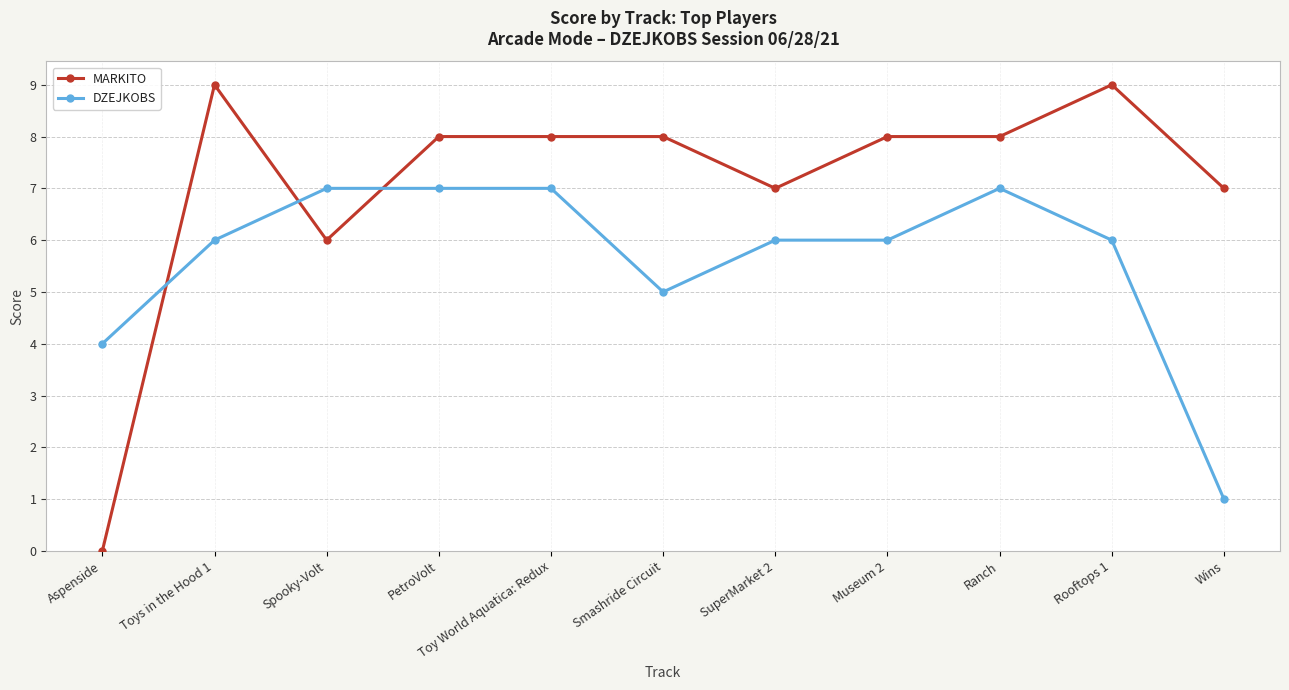

List the series in order of their peak value, highest first.

MARKITO, DZEJKOBS